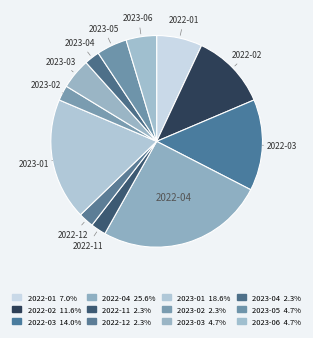

How many slices are in this pie chart?

12